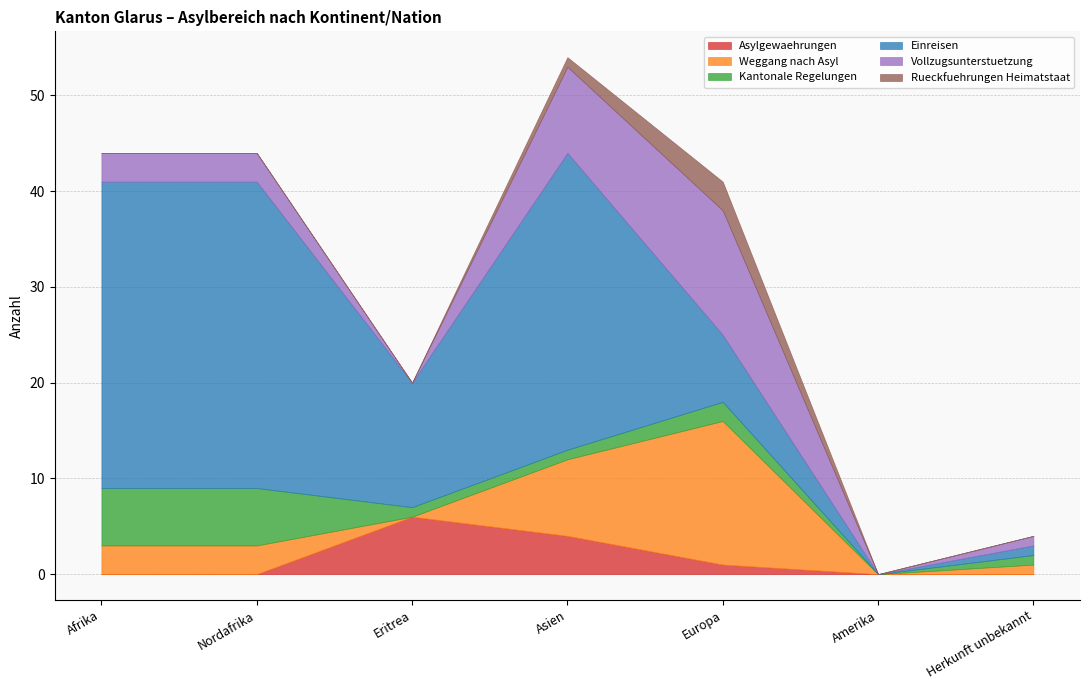

What is the approximate value of Einreisen at Afrika, to the nearest 5?

30